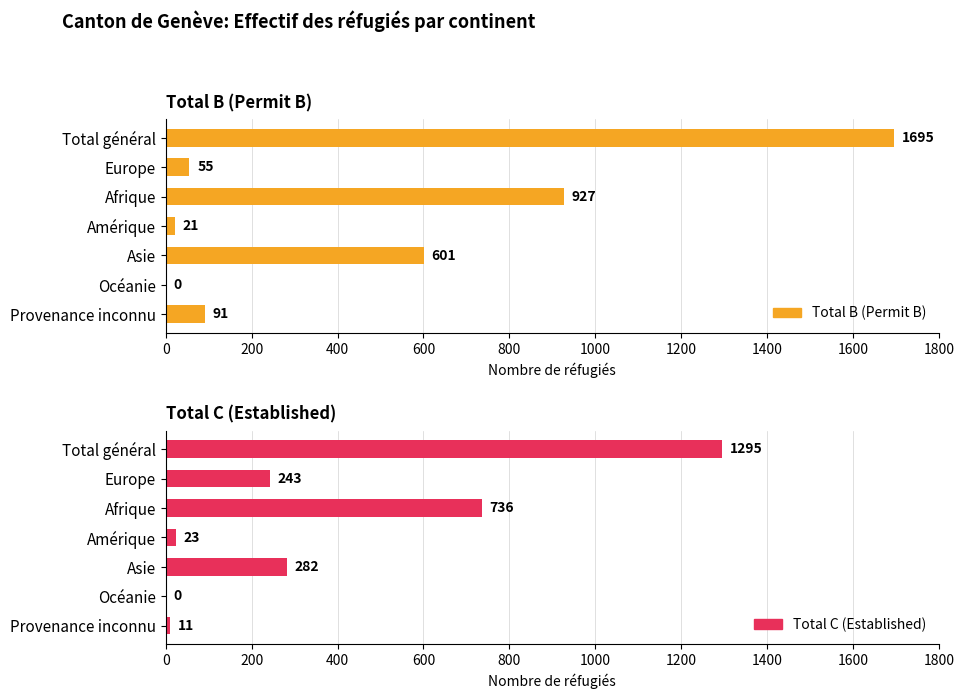

What is the maximum value for Total B (Permit B)?

1695